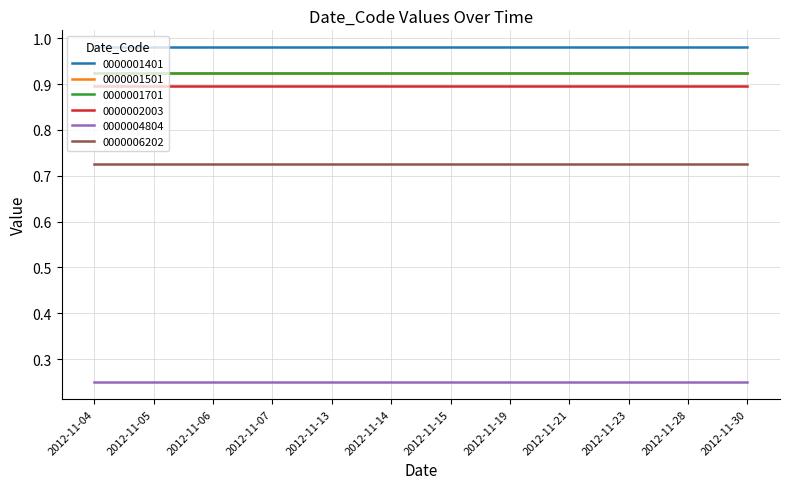

Is the value of 0000001401 at 2012-11-06 greater than the value of 0000001501 at 2012-11-05?

Yes